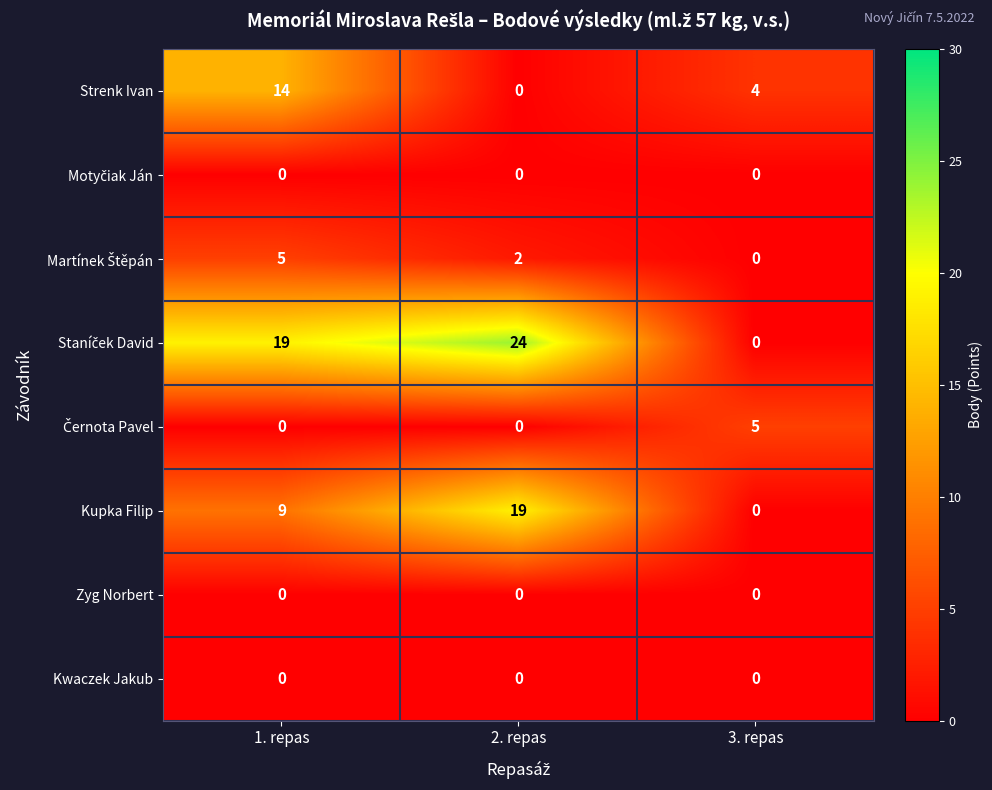

Where is Kupka Filip nearest to the value 9?

1. repas